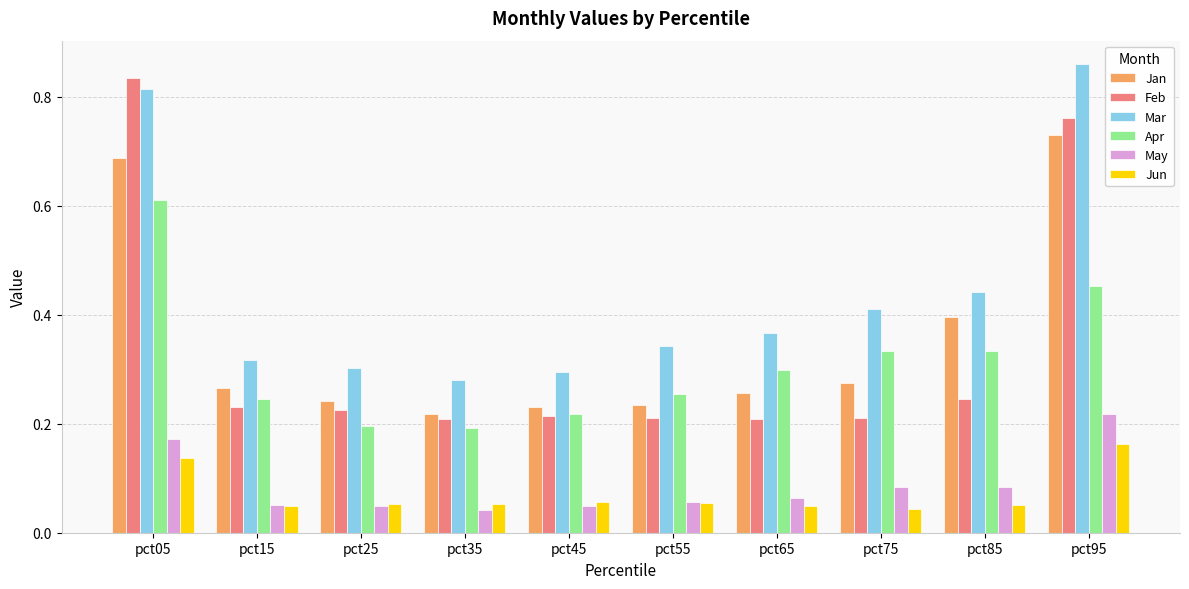

What is the sum of all Jan values?

3.5